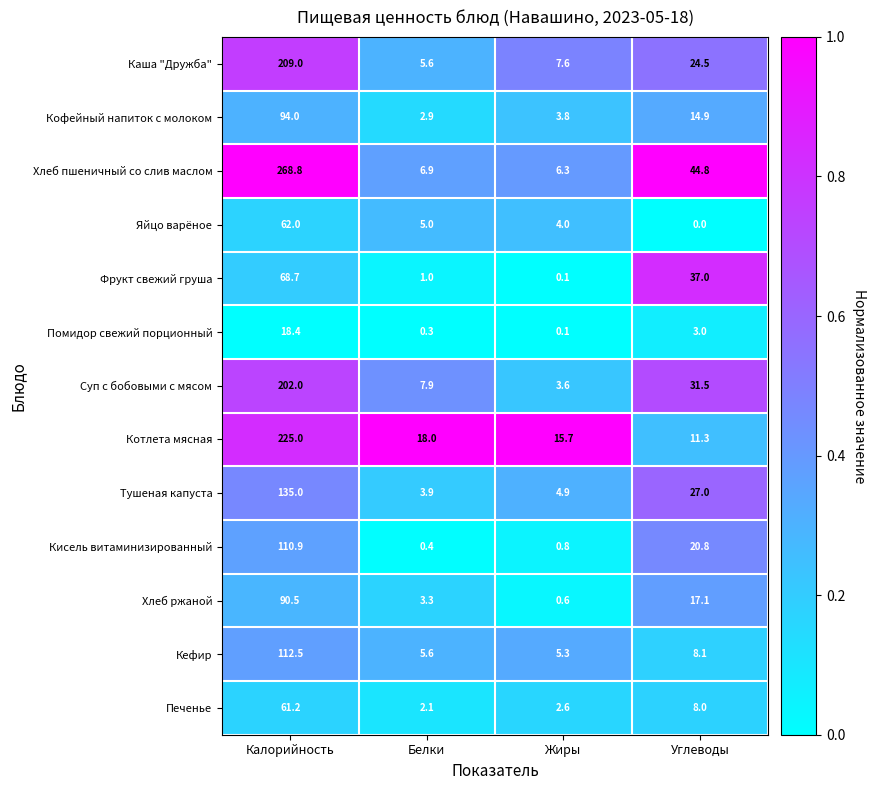

Which series has the largest total across all categories?

Хлеб пшеничный со слив маслом